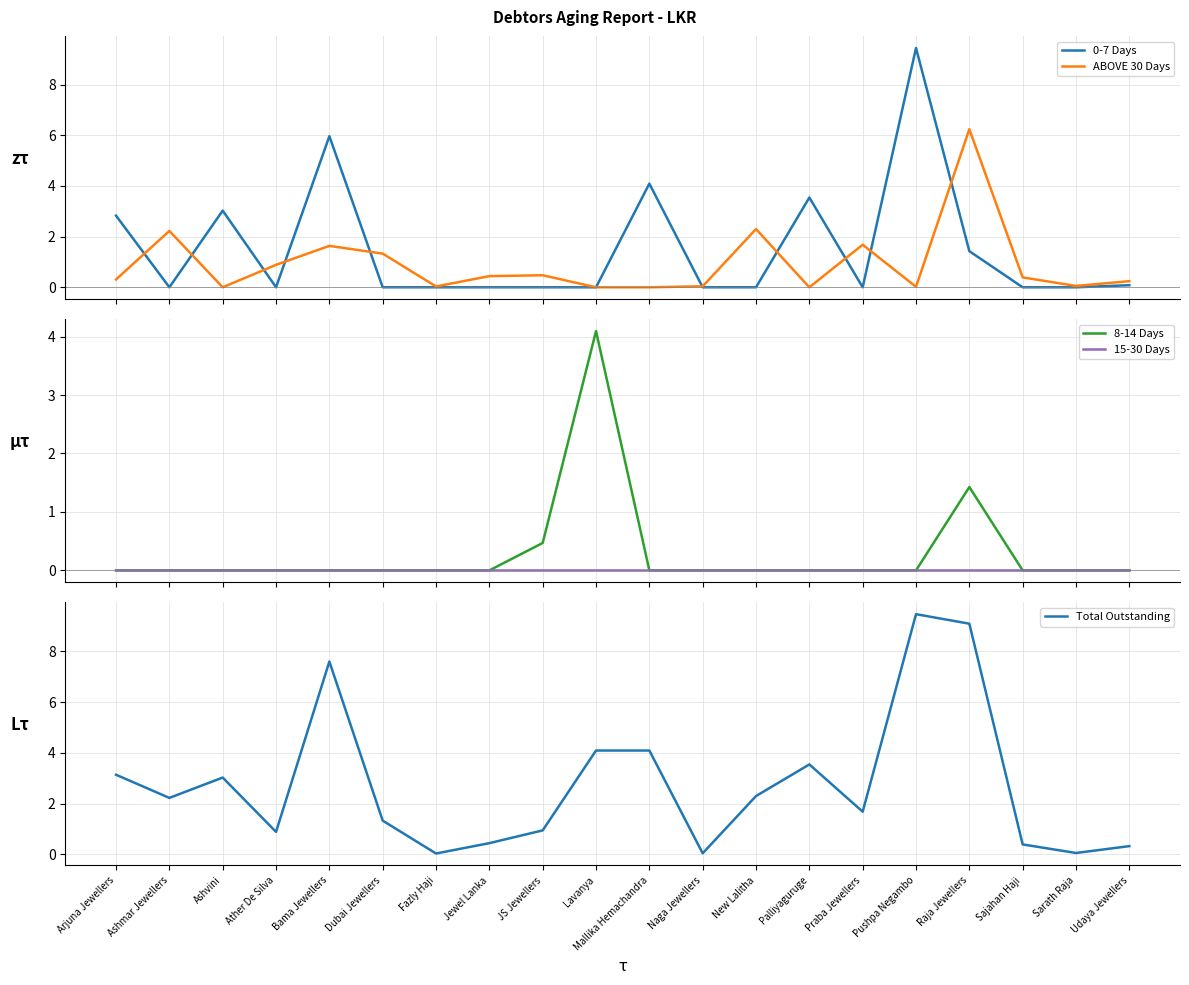

At which category is the sum across all series the highest?

Pushpa Negambo